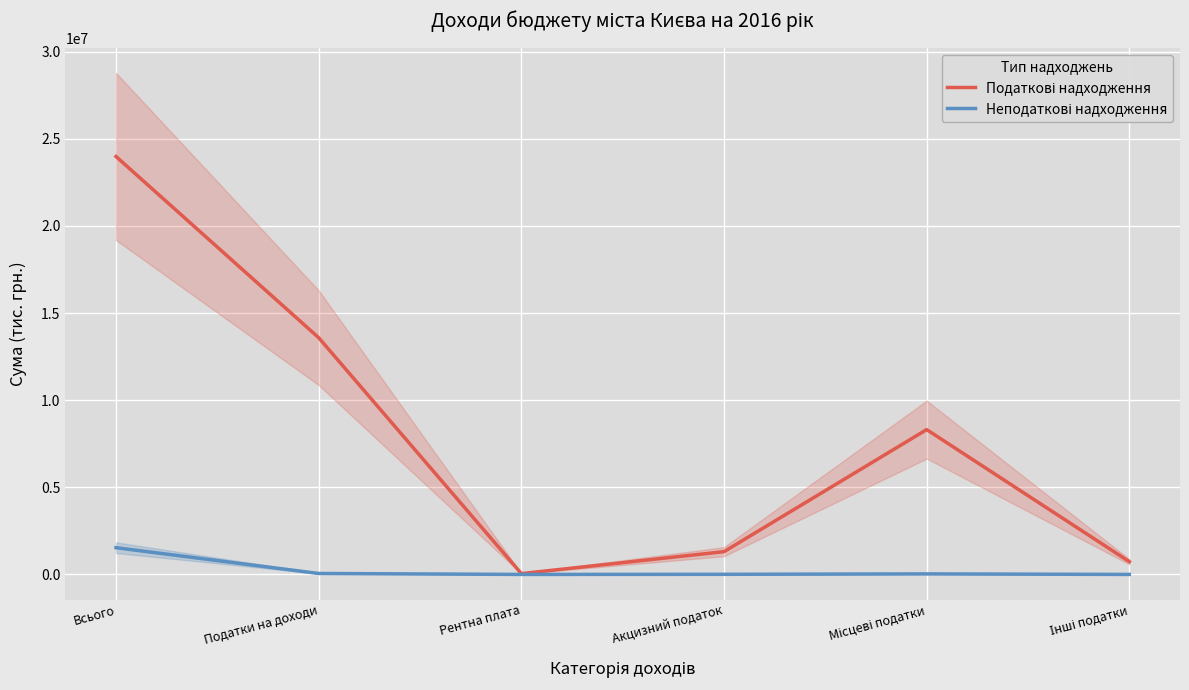

What is the minimum value for Податкові надходження?

48410.5